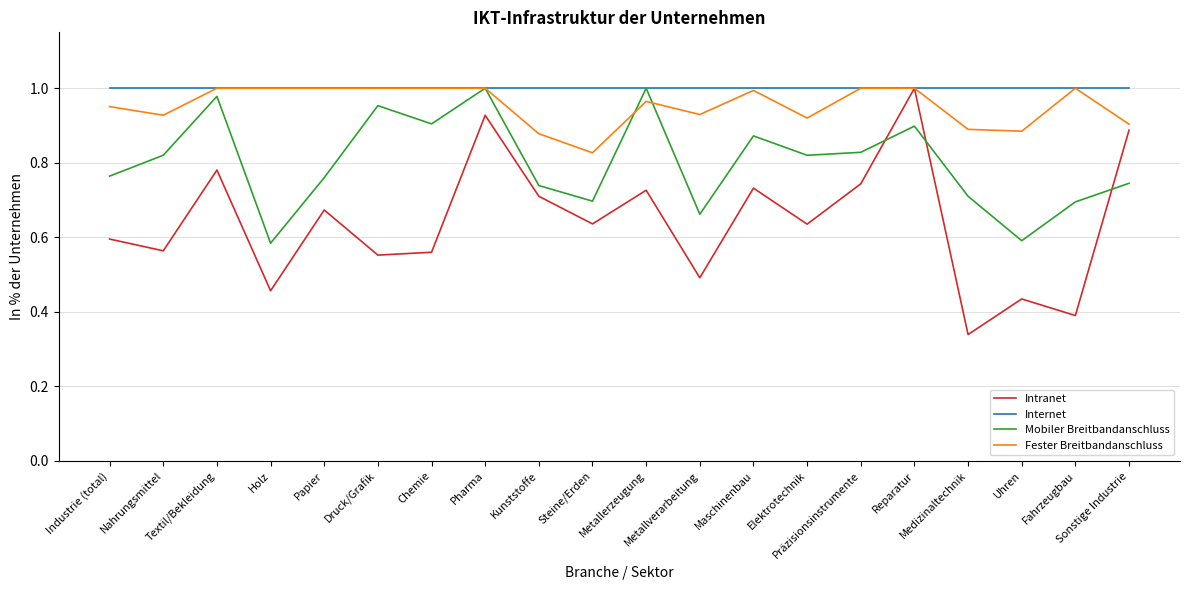

Which series ends up on top after the final intersection of Intranet and Mobiler Breitbandanschluss?

Intranet